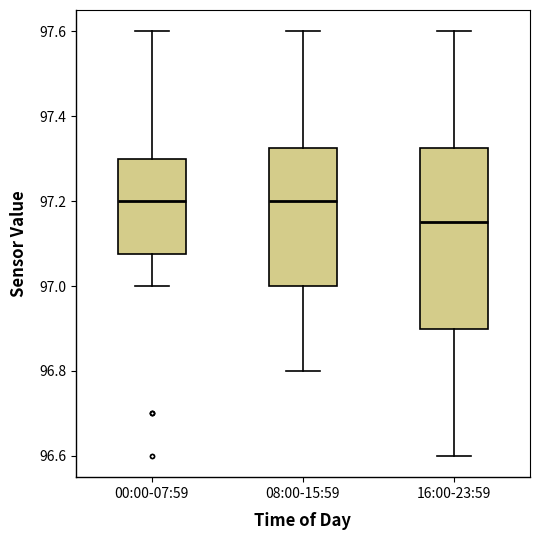

Where is the lower edge of the box for 16:00-23:59 on the y-axis? The values are not printed on the chart, so give them approximately, as read against the axis.

96.90